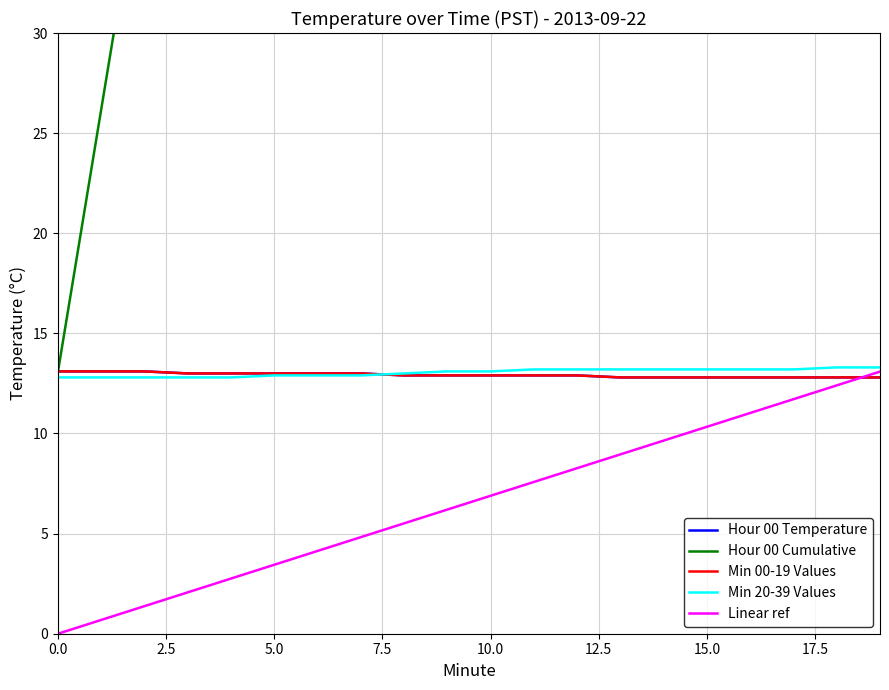

True or false: Min 00-19 Values and Hour 00 Temperature intersect in this chart.

False